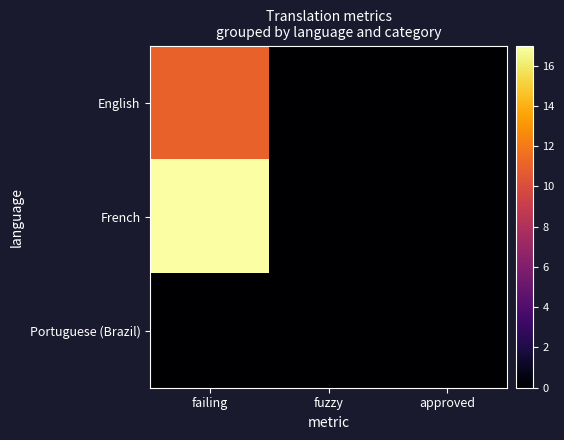

Reading right to left, what are all the values shown in this chart?

English: approved=0	fuzzy=0	failing=11
French: approved=0	fuzzy=0	failing=17
Portuguese (Brazil): approved=0	fuzzy=0	failing=0